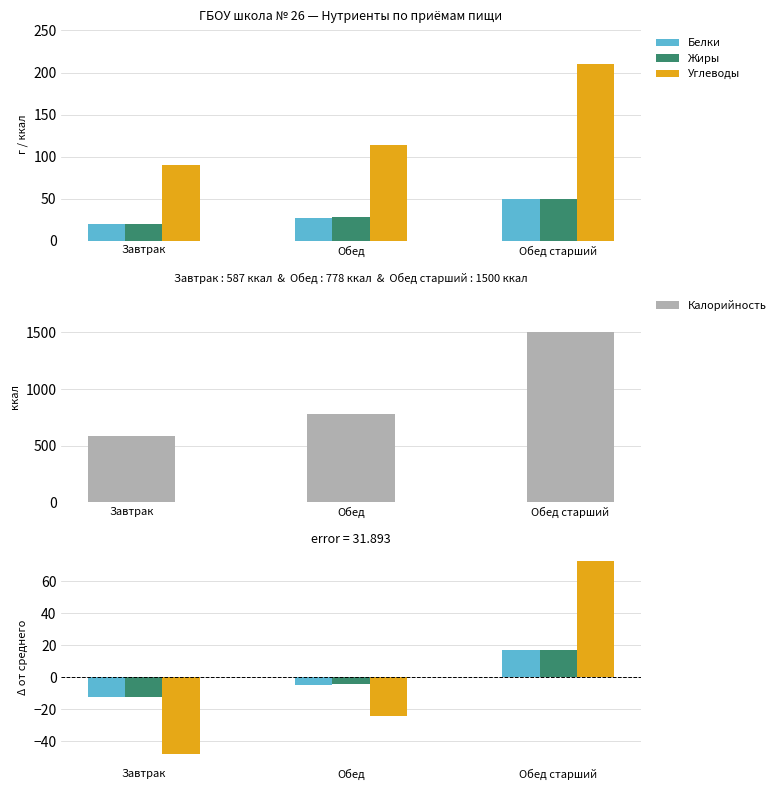

At which label does Калорийность reach its peak?

Обед старший